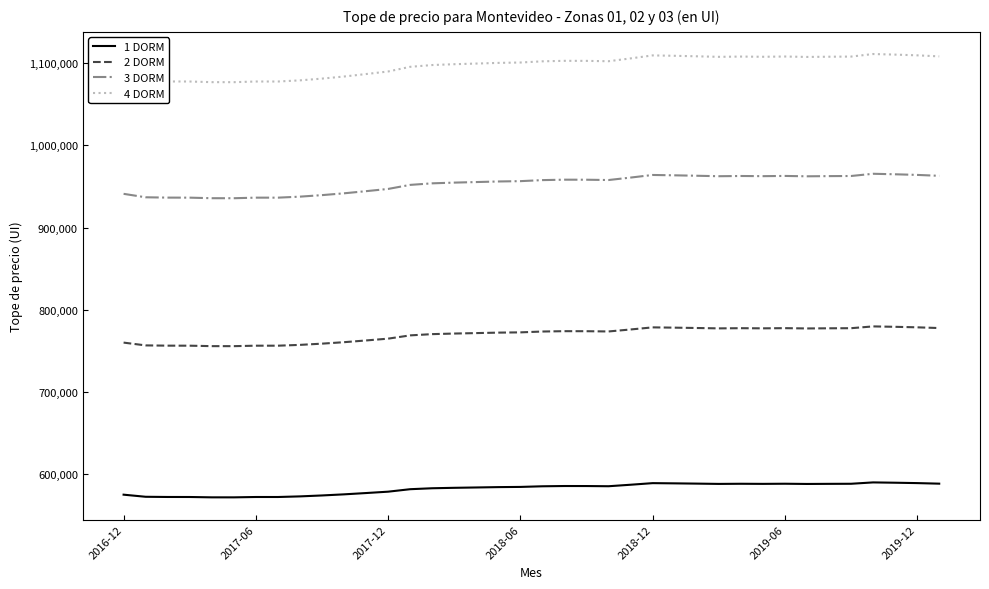

List the series in order of their peak value, highest first.

4 DORM, 3 DORM, 2 DORM, 1 DORM